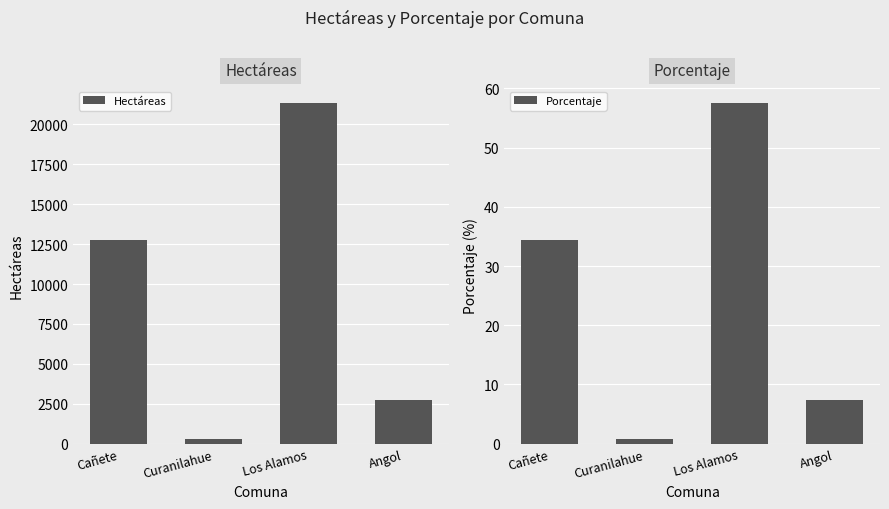

What is the difference between the maximum and minimum values in the Hectáreas series?

21033.6